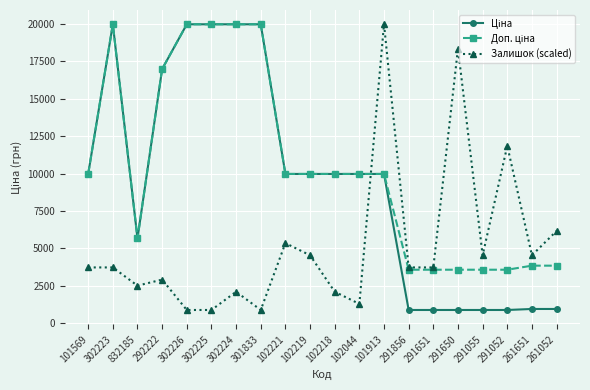

True or false: Залишок (scaled) has more than 2 interior local peaks.

True